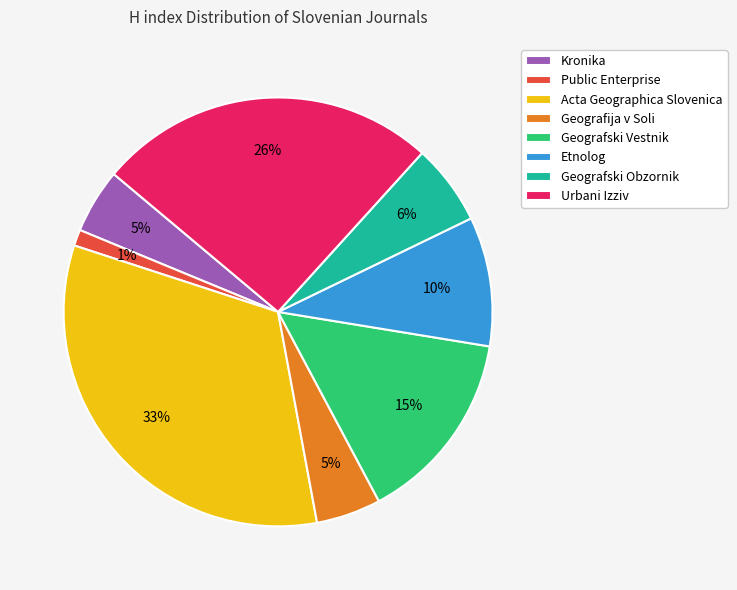

Count the number of slices in the pie.

8